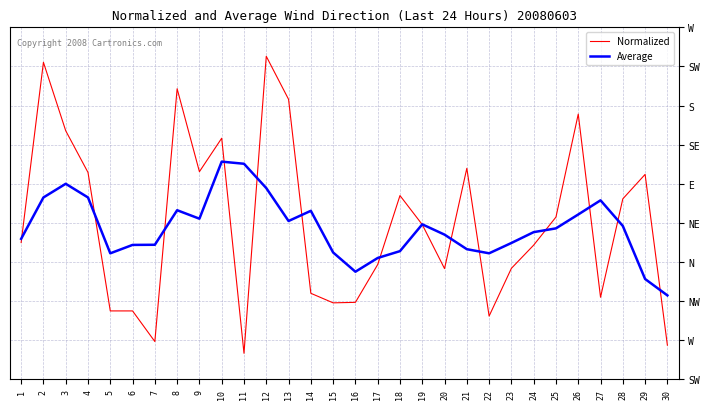

Which has a higher value, 24 or 29?

29